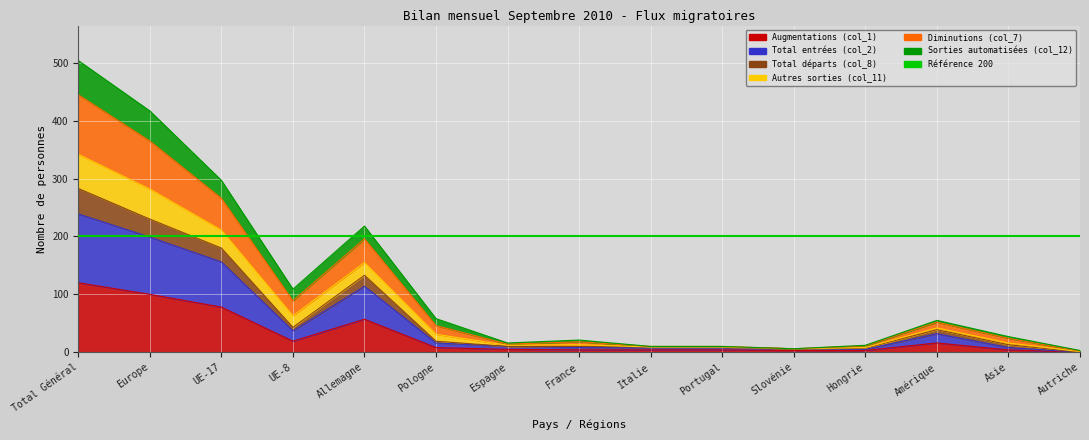

Is the value of Total départs (col_8) at UE-17 greater than the value of Autres sorties (col_11) at UE-8?

Yes